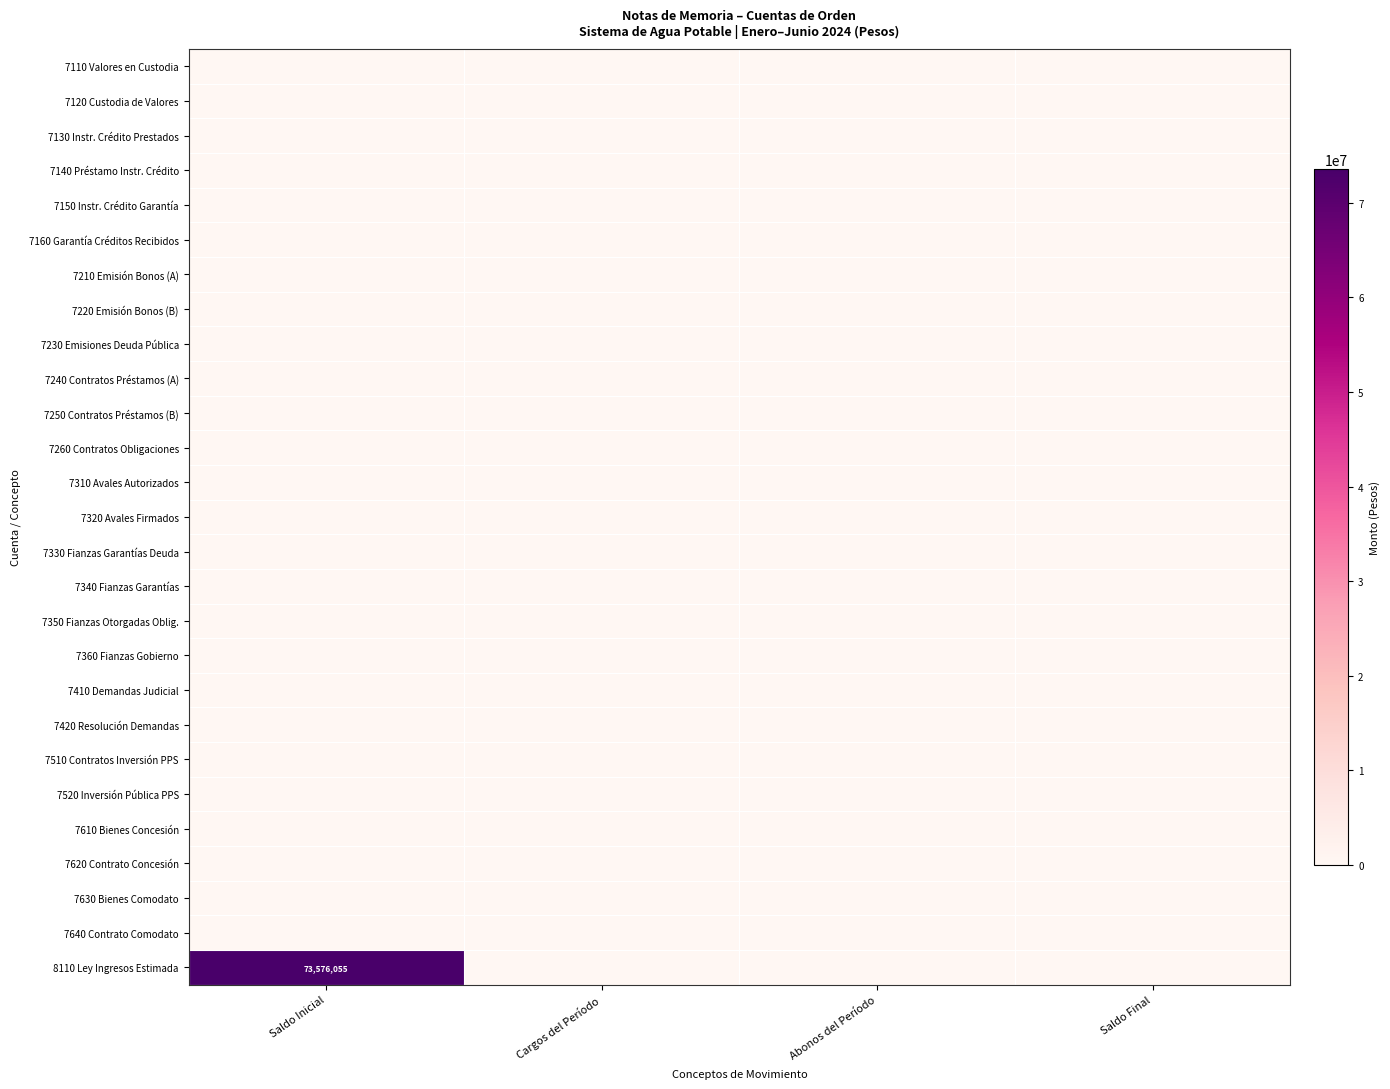

Which category has the highest value in the 7350 Fianzas Otorgadas Oblig. series?

Saldo Inicial